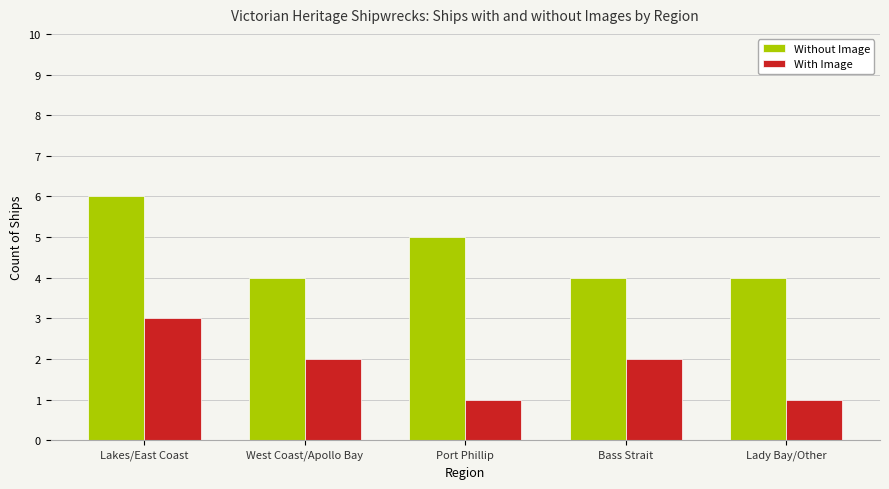

How many bars are there in each group?

2